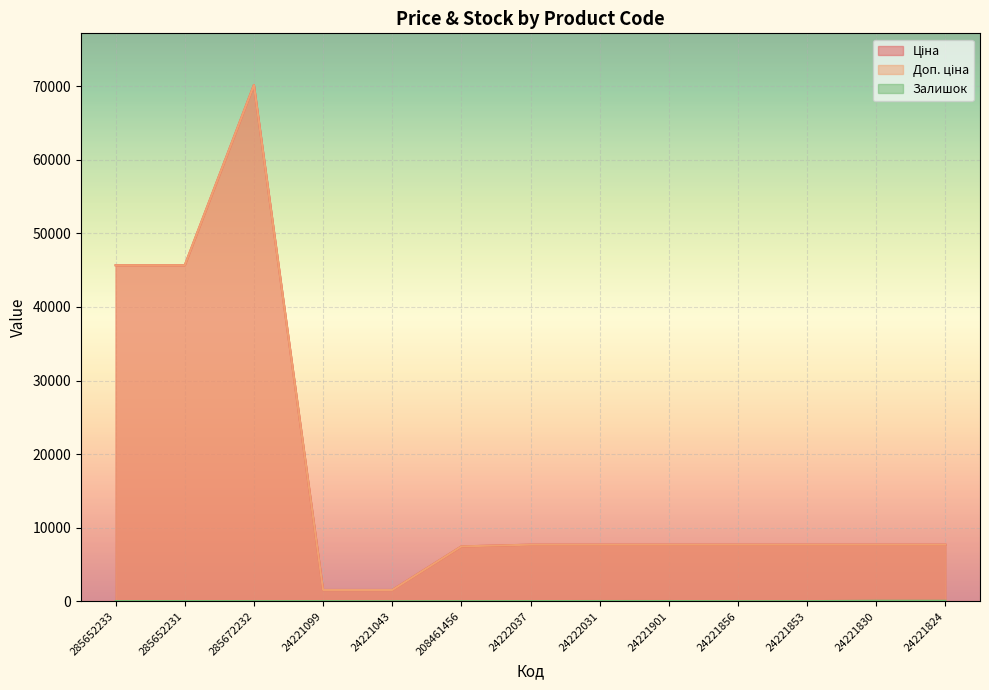

What is the sum of the Залишок values at 24221824 and 285672232?

75.0